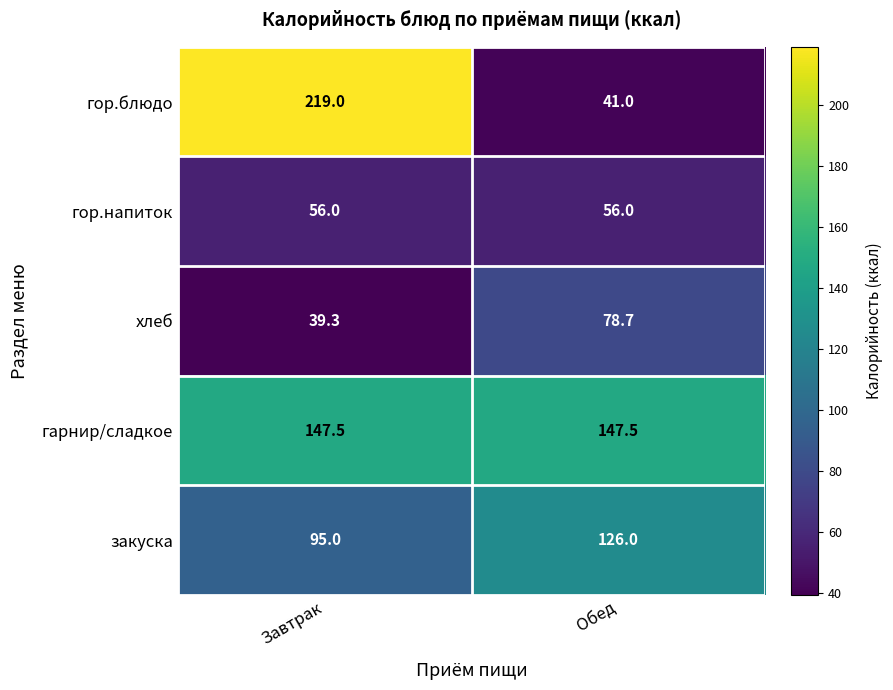

Which series has the widest spread of values?

гор.блюдо